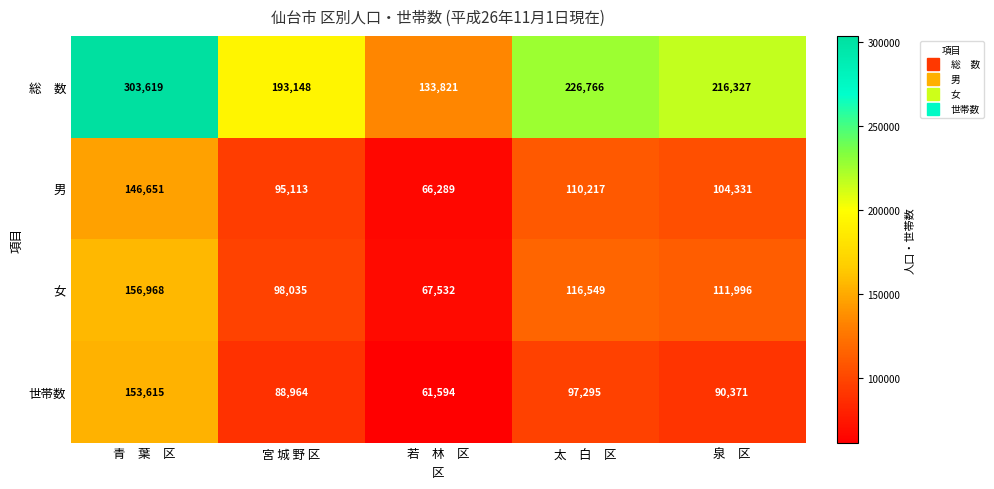

What is the difference between the highest and lowest values at 太　白　区?

129471